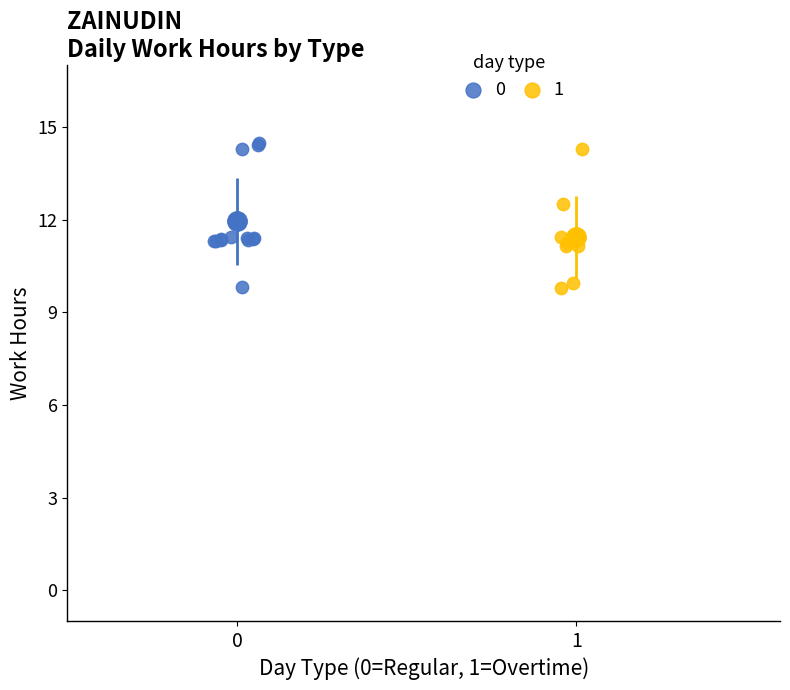

Which series has the widest spread of Y values?

0